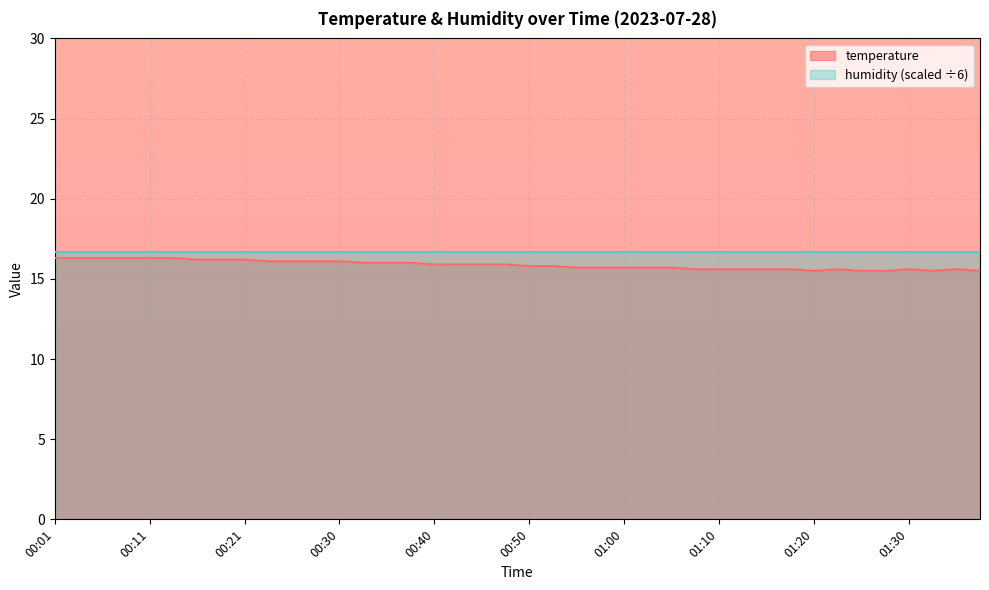

The value at 00:30 is 4.4. True or false?

False